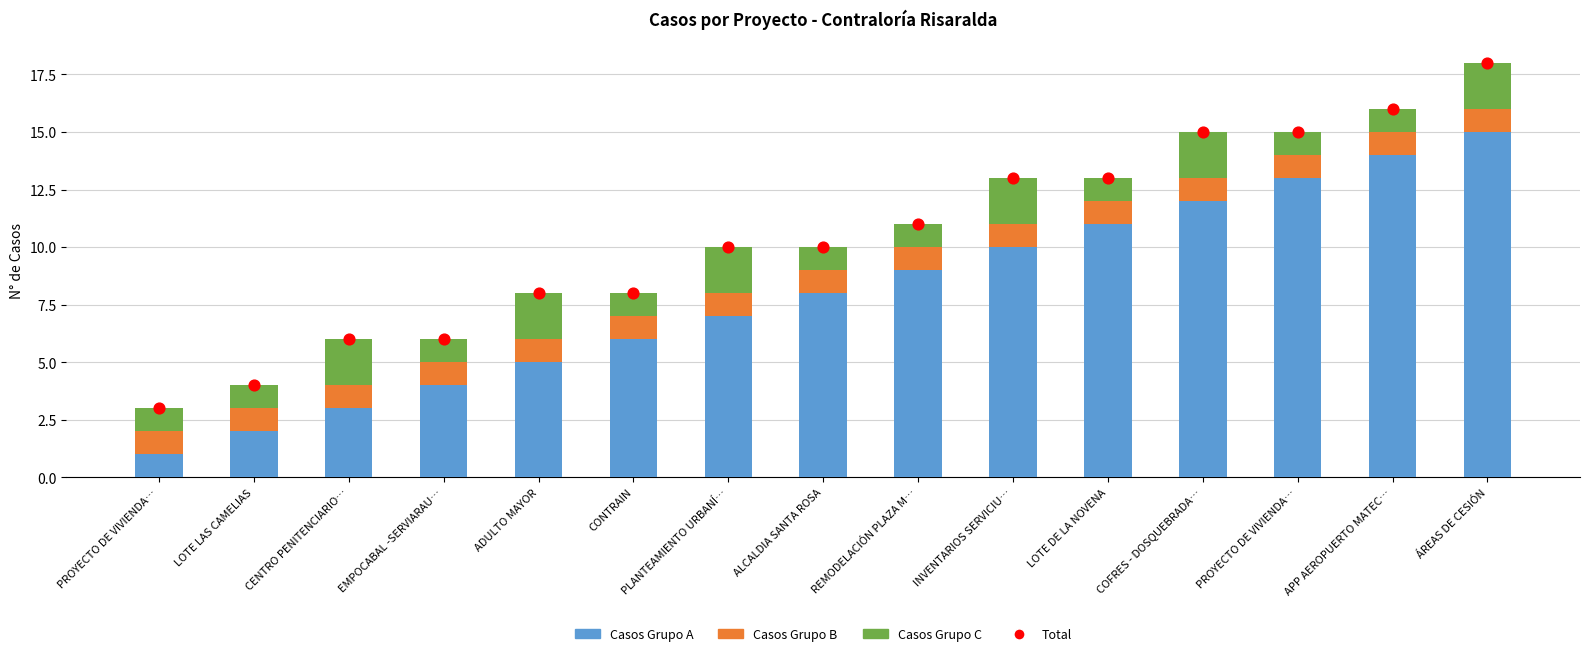

Which series has the largest total across all categories?

Total